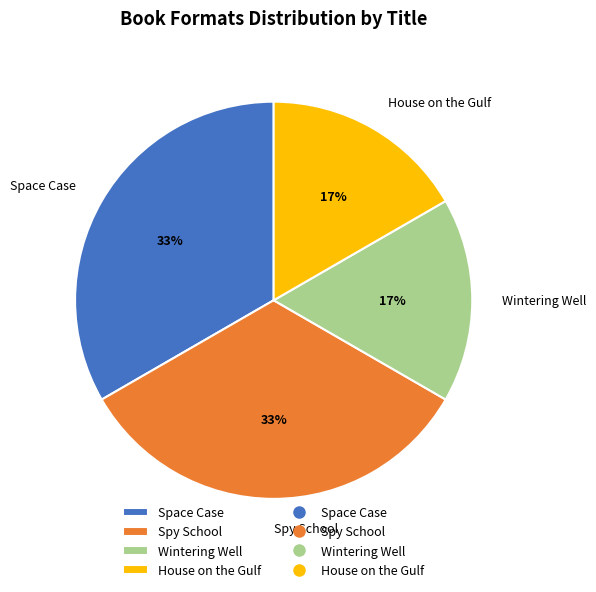

How many slices are in this pie chart?

4